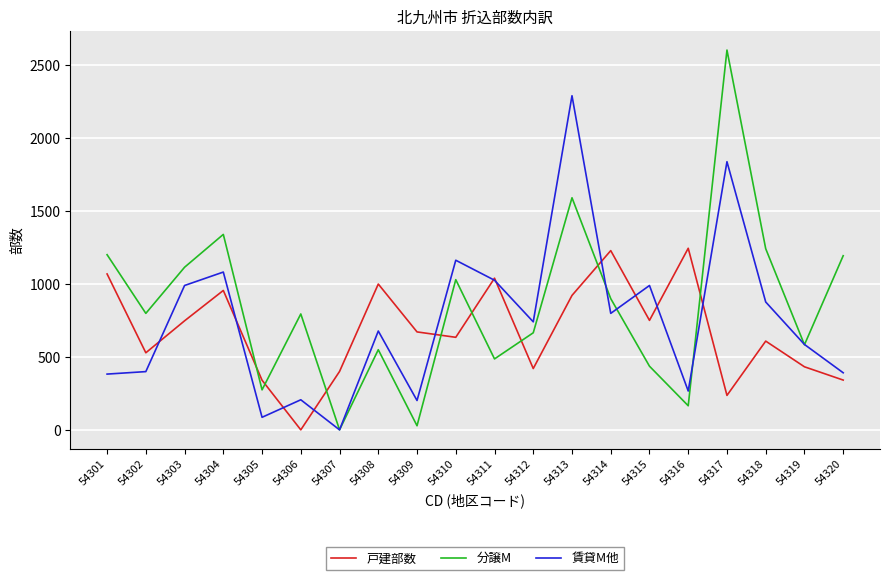

What value does the 戸建部数 series have at 54308?

999